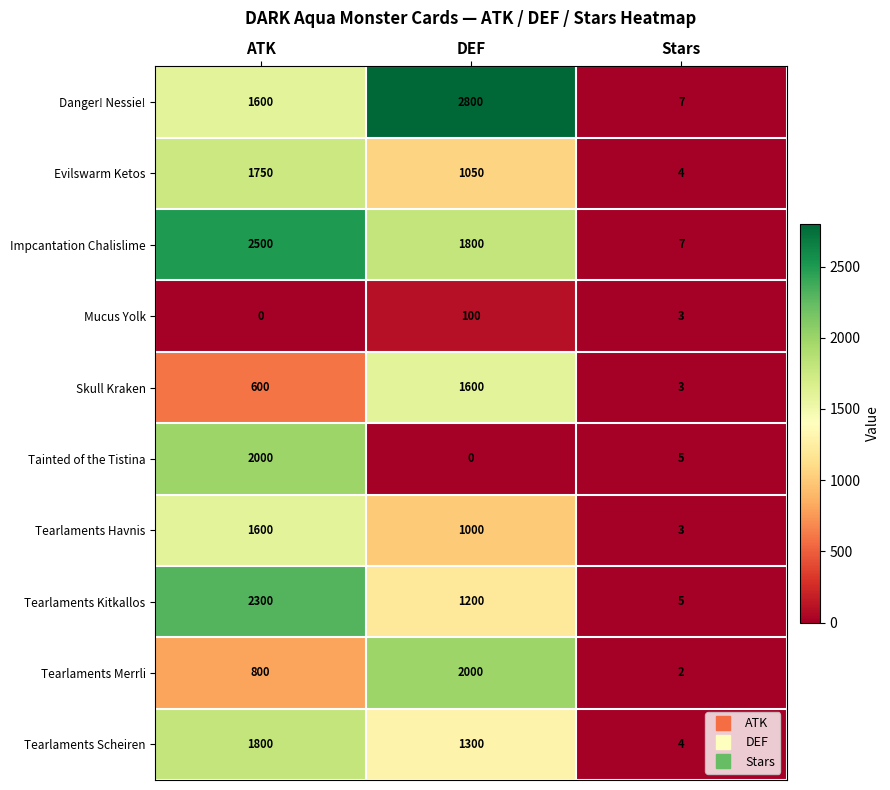

Count the number of categories in the chart.

3